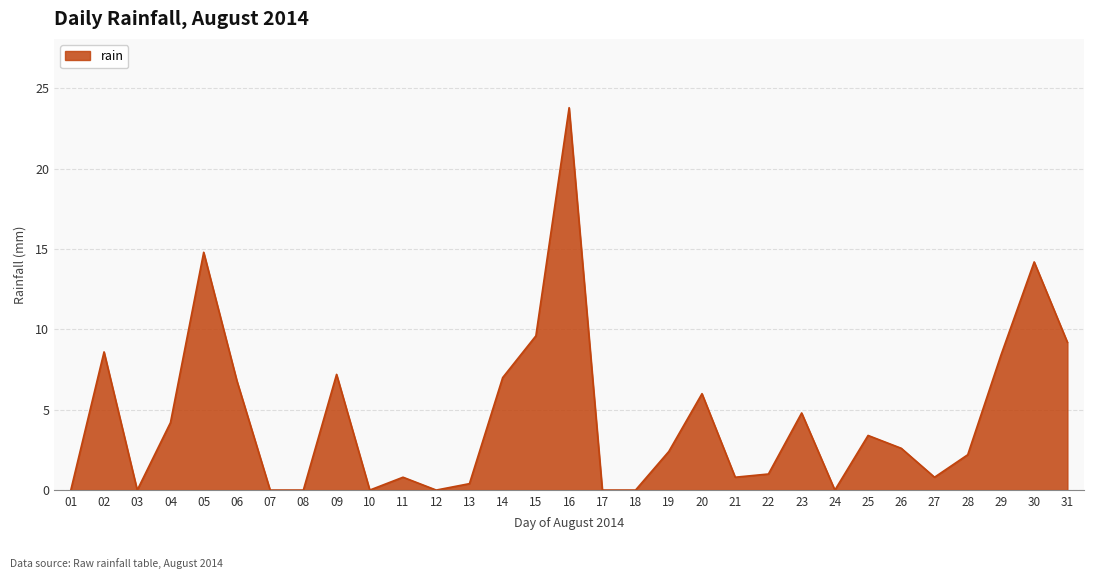

What is the difference between the values at 18 and 27?

0.8